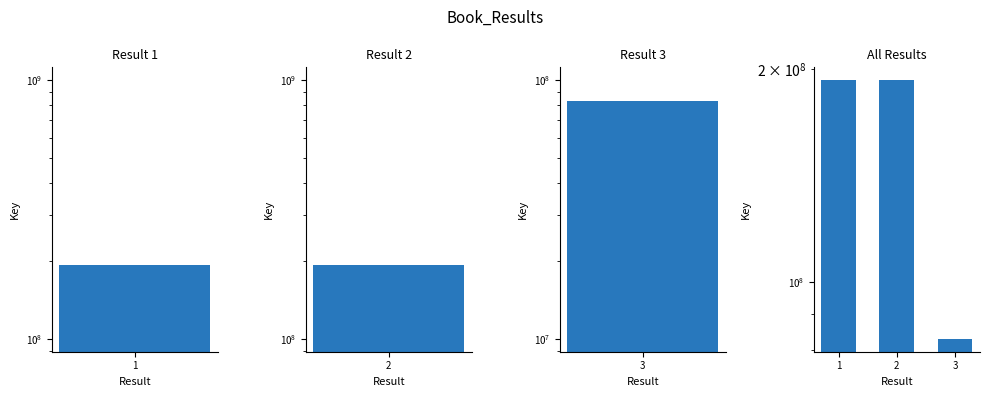

Reading left to right, extract all data points from this chart.

192705668	192704365	83009061